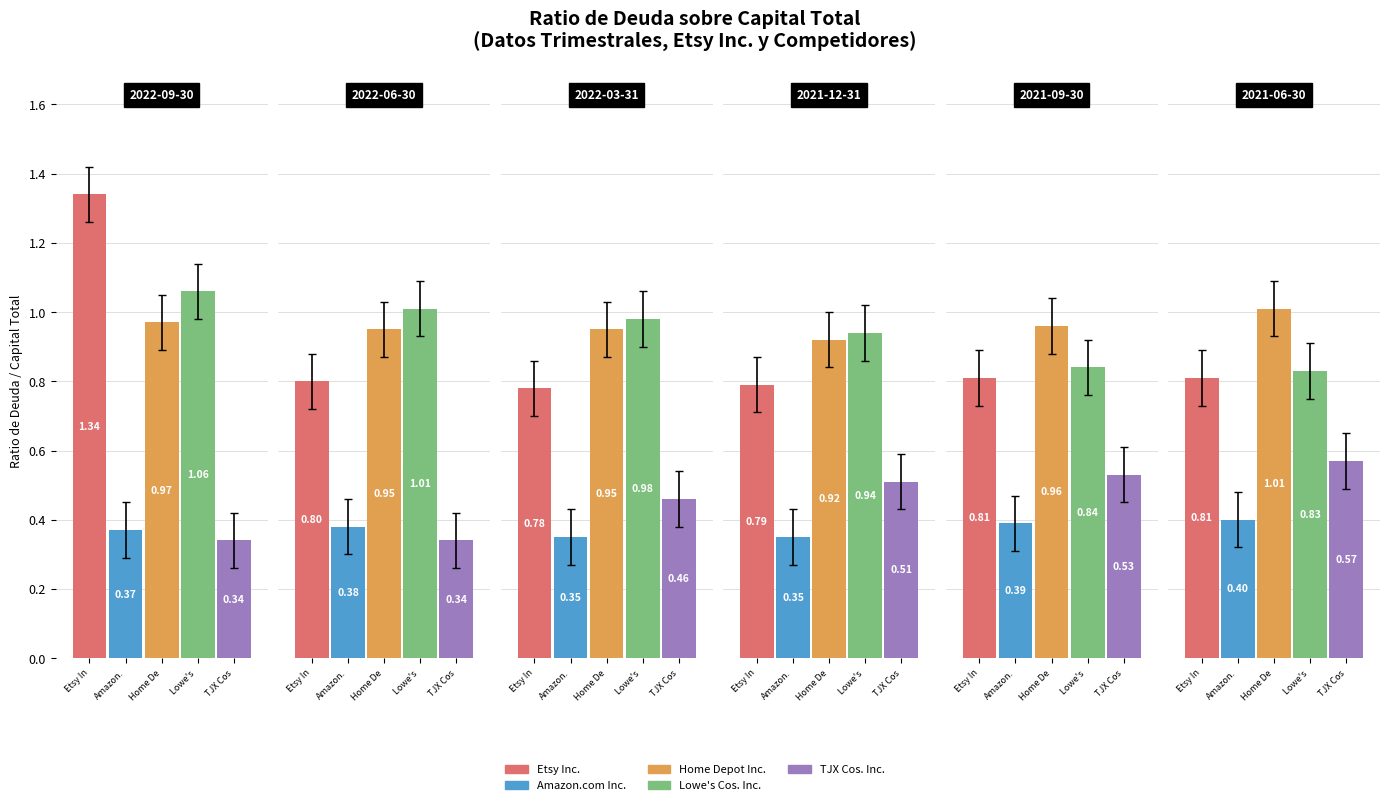

Reading left to right, what are all the values shown in this chart?

Etsy Inc.: 2022-09-30=1.3	2022-06-30=0.8	2022-03-31=0.8	2021-12-31=0.8	2021-09-30=0.8	2021-06-30=0.8
Amazon.com Inc.: 2022-09-30=0.4	2022-06-30=0.4	2022-03-31=0.3	2021-12-31=0.3	2021-09-30=0.4	2021-06-30=0.4
Home Depot Inc.: 2022-09-30=1.0	2022-06-30=0.9	2022-03-31=0.9	2021-12-31=0.9	2021-09-30=1.0	2021-06-30=1.0
Lowe's Cos. Inc.: 2022-09-30=1.1	2022-06-30=1.0	2022-03-31=1.0	2021-12-31=0.9	2021-09-30=0.8	2021-06-30=0.8
TJX Cos. Inc.: 2022-09-30=0.3	2022-06-30=0.3	2022-03-31=0.5	2021-12-31=0.5	2021-09-30=0.5	2021-06-30=0.6